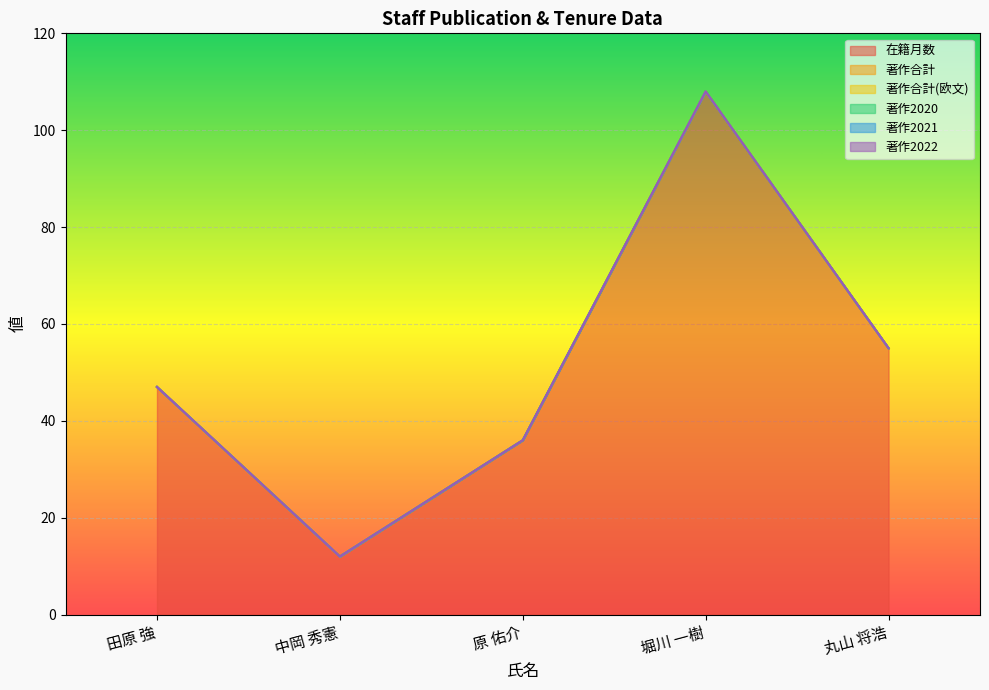

At which label does 在籍月数 first exceed 47?

堀川 一樹